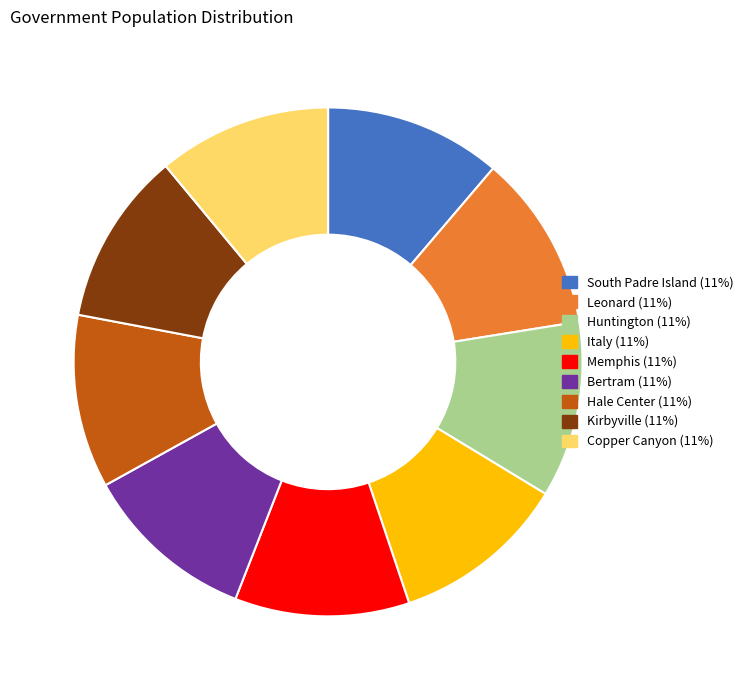

Is Hale Center the majority of the pie?

No